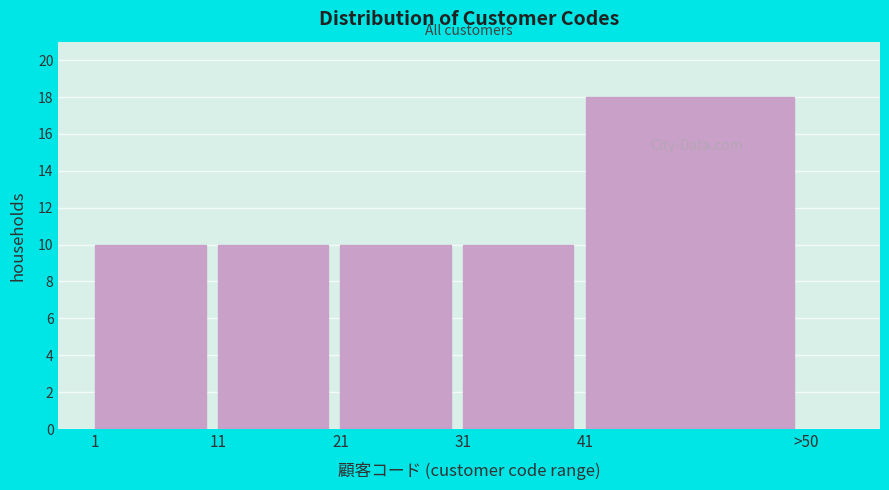

Reading right to left, extract all data points from this chart.

18	10	10	10	10